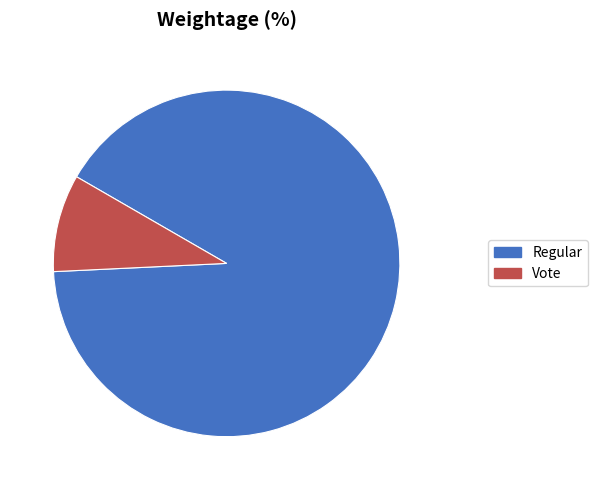

Which has a higher value, Regular or Vote?

Regular